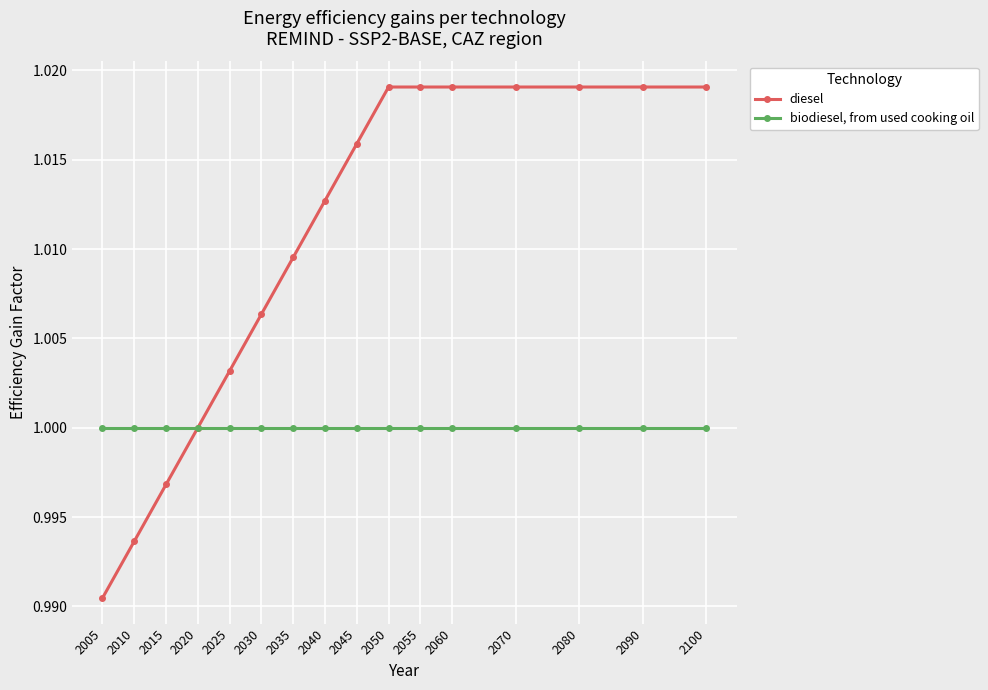

What is the sum of all diesel values?

16.2